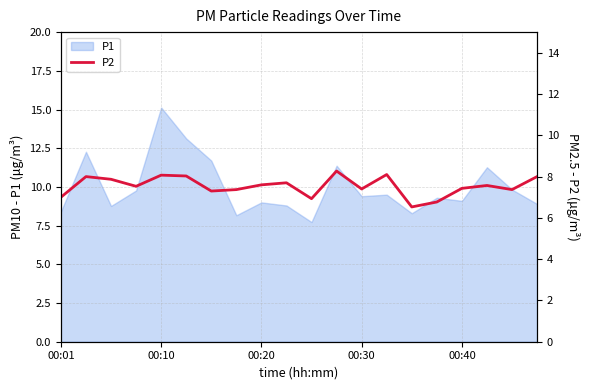

Approximately how many times larger is the value at 9 compared to 18?

1.0